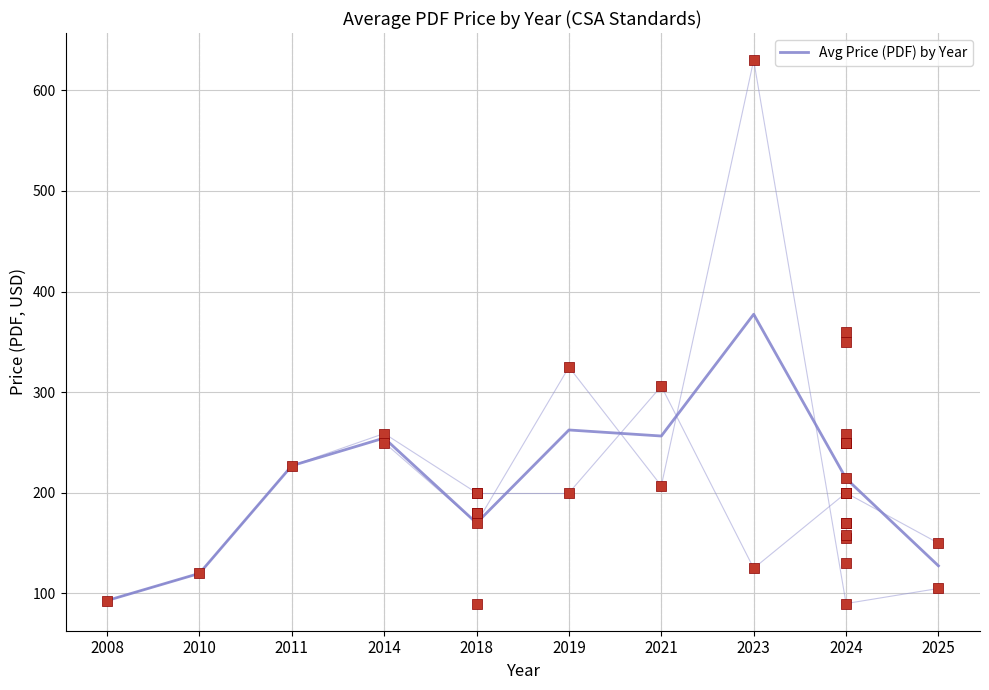

Approximately how many times larger is the value at 2014 compared to 2008?

2.7